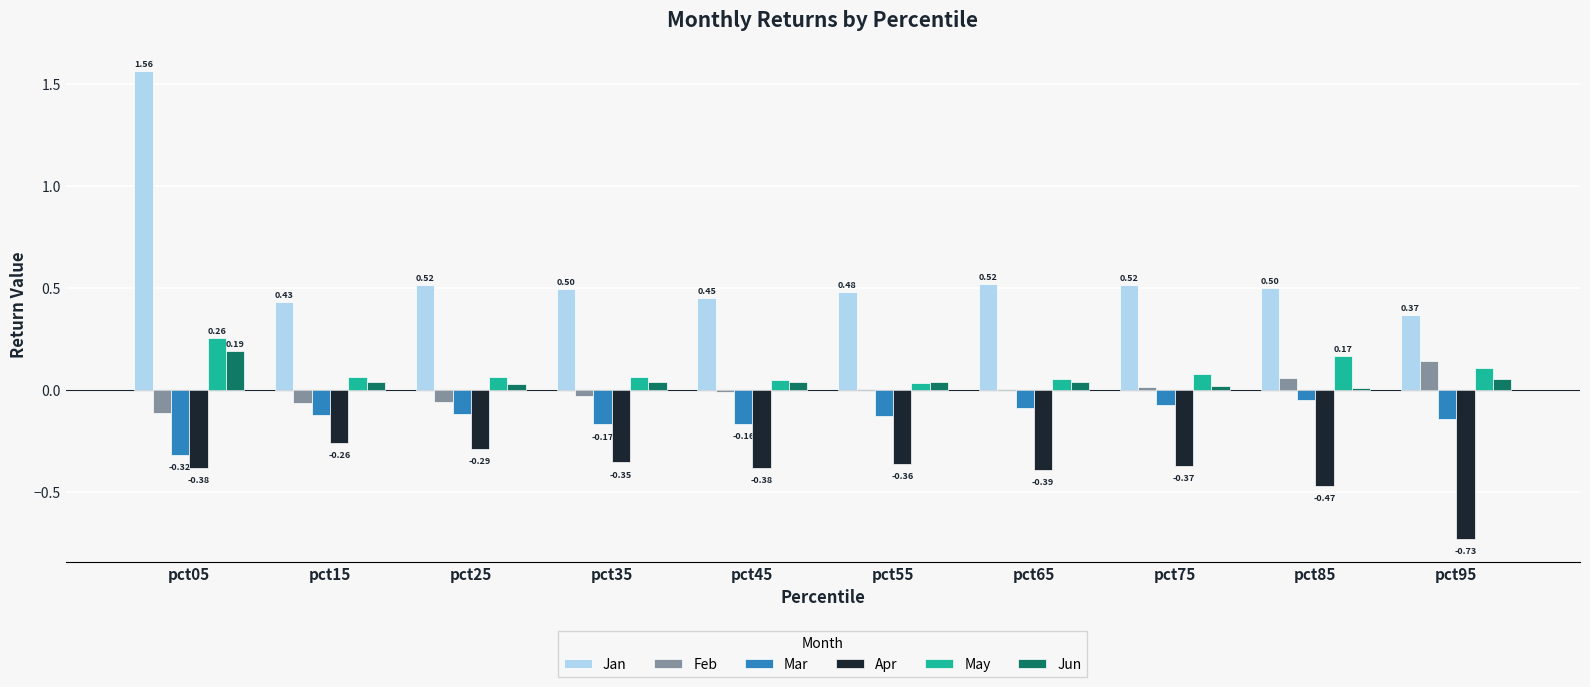

Does the chart contain stacked bars?

No